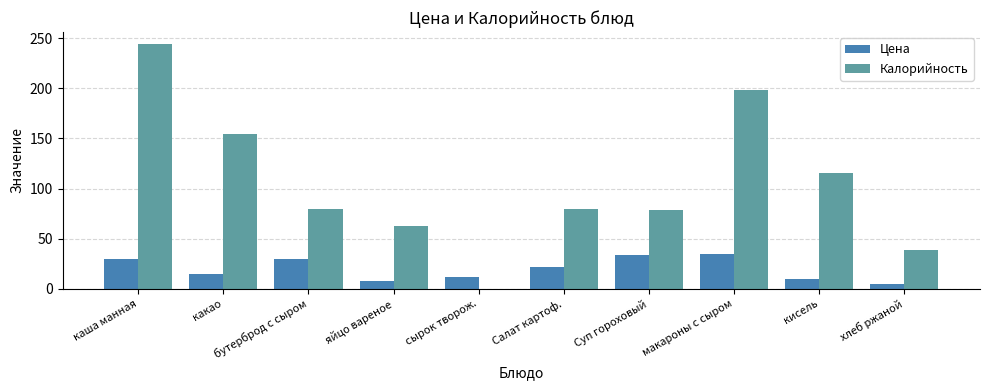

Between сырок творож. and макароны с сыром, which series saw the biggest shift?

Калорийность